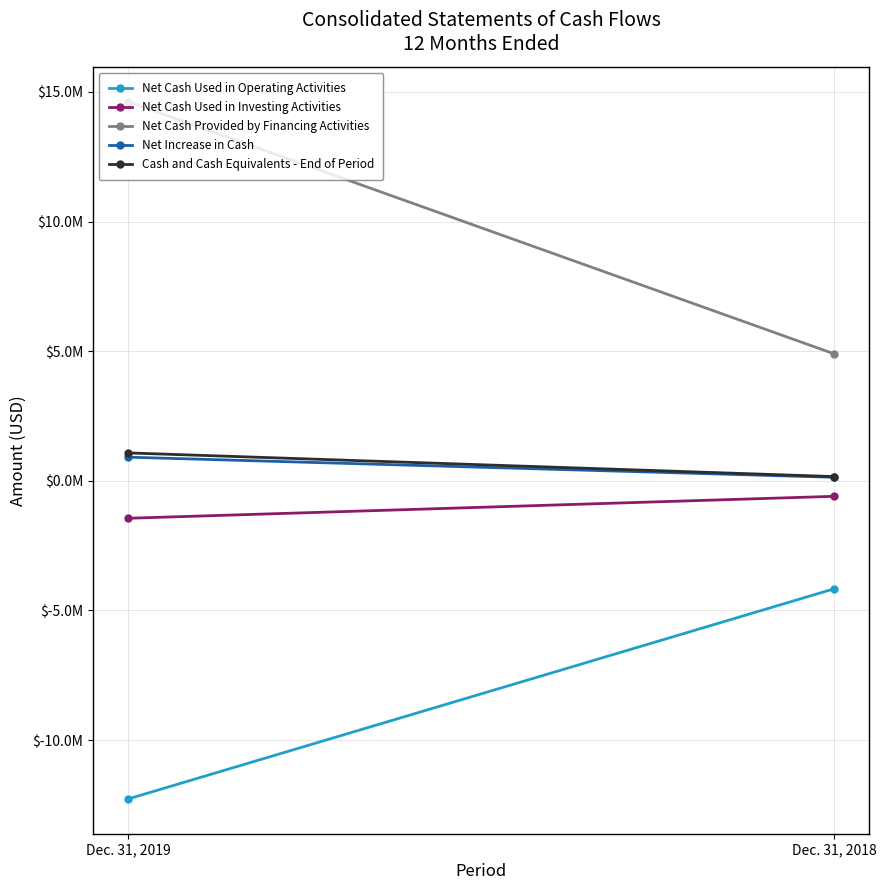

What is the minimum value for Net Increase in Cash?

136283